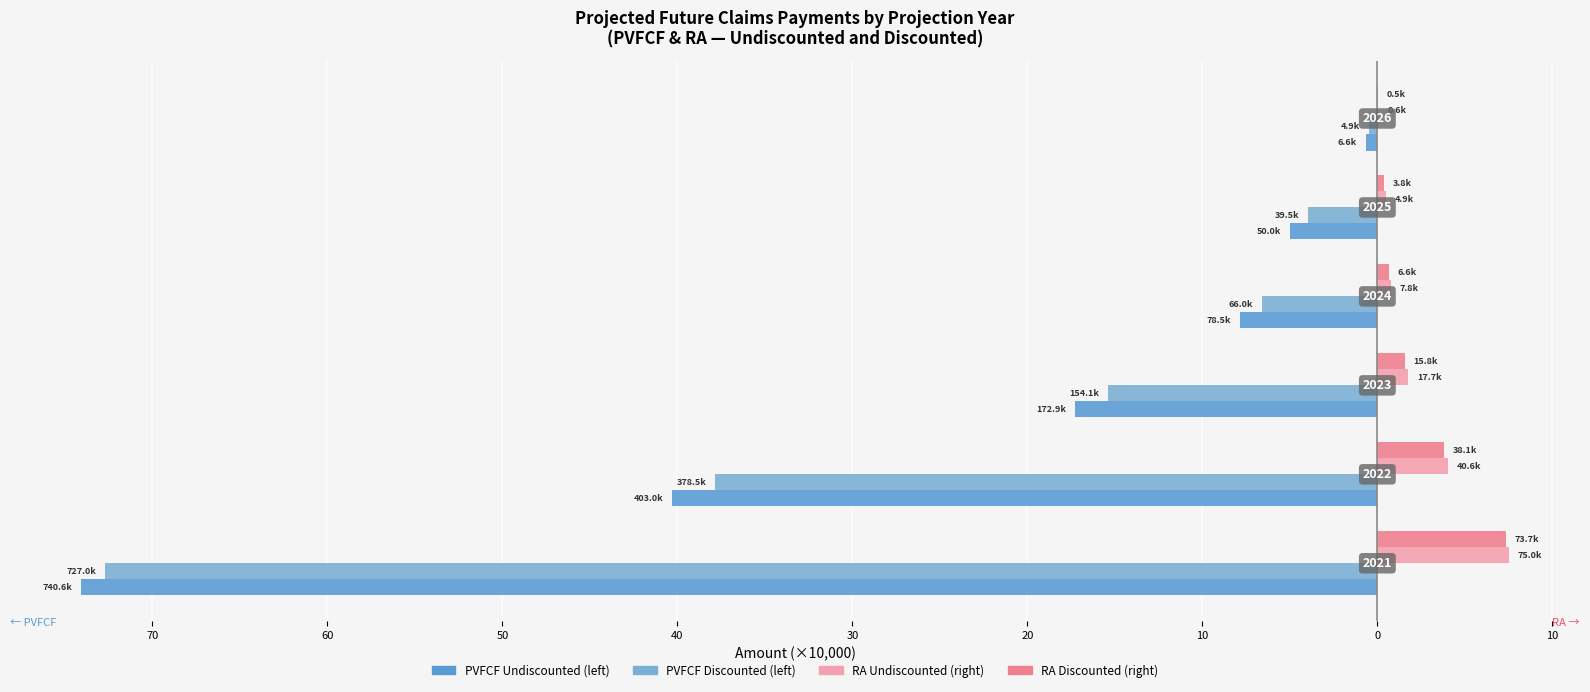

The value of RA Discounted Total at 80 is 1.6. True or false?

False